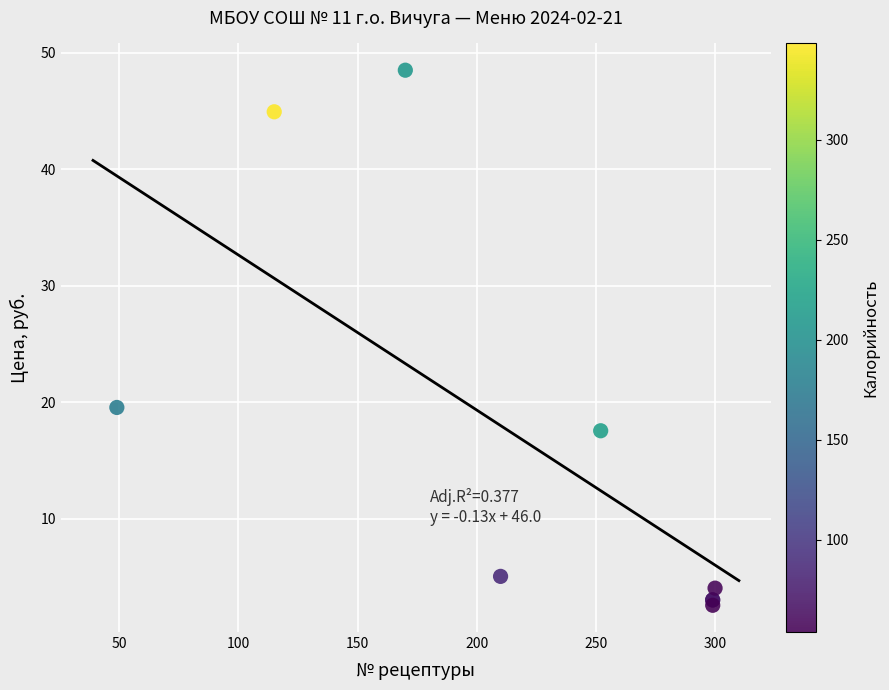

What Y value in the scatter plot is closest to 25?

19.6